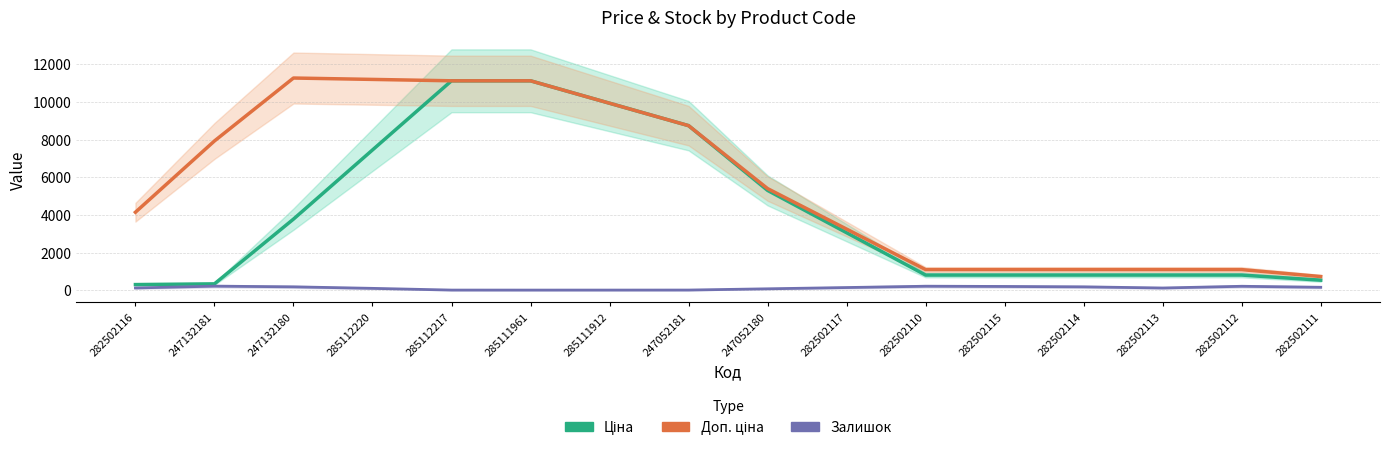

Where is the first local maximum for Залишок?

247132181